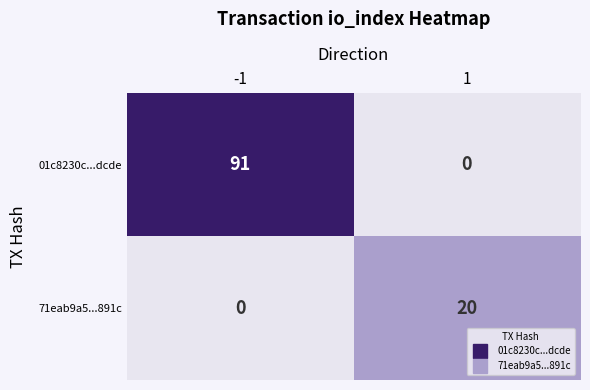

The value of 71eab9a5...891c at 1 is 32. True or false?

False